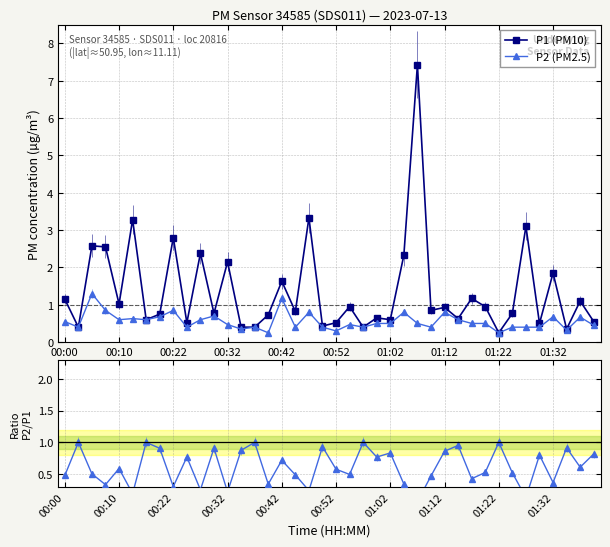

True or false: P2 (PM2.5) has a value of 2.0 at 00:42.

False